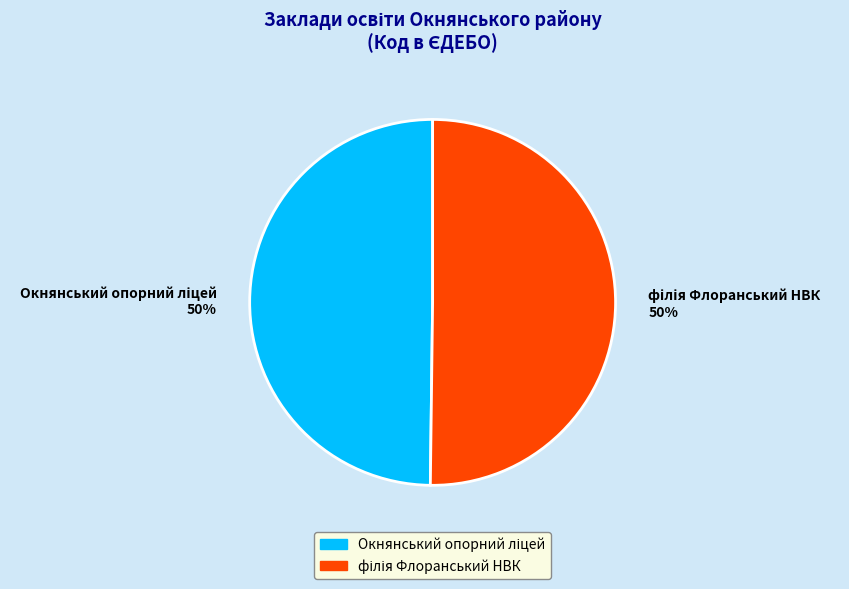

To the nearest percent, what is the average slice percentage?

50%